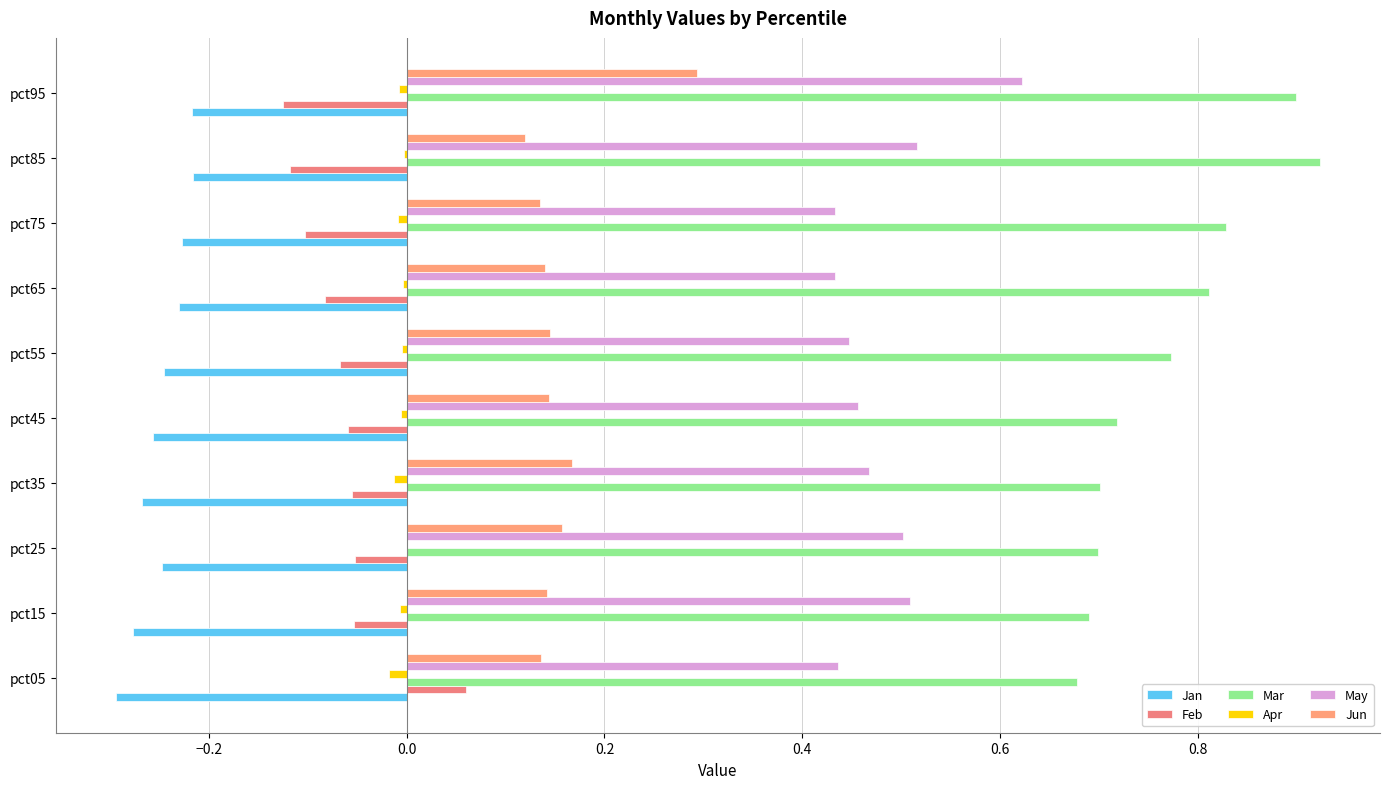

What are all the series names shown in the legend?

Jan, Feb, Mar, Apr, May, Jun